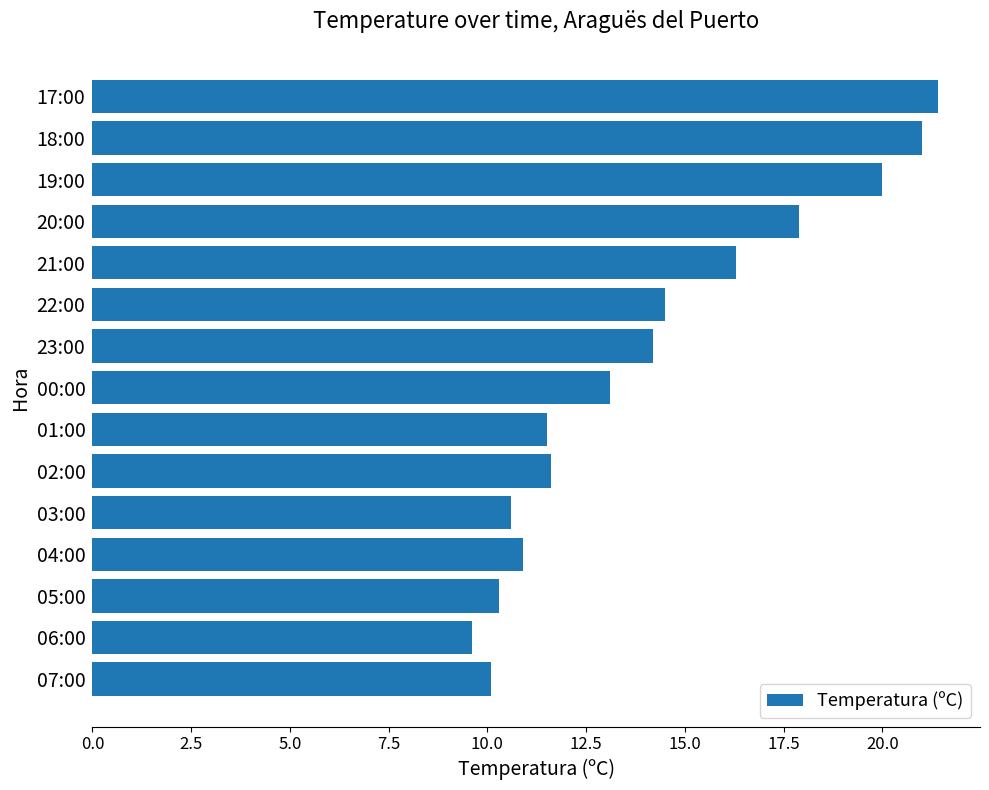

Which category has the lowest value across all series?

06:00